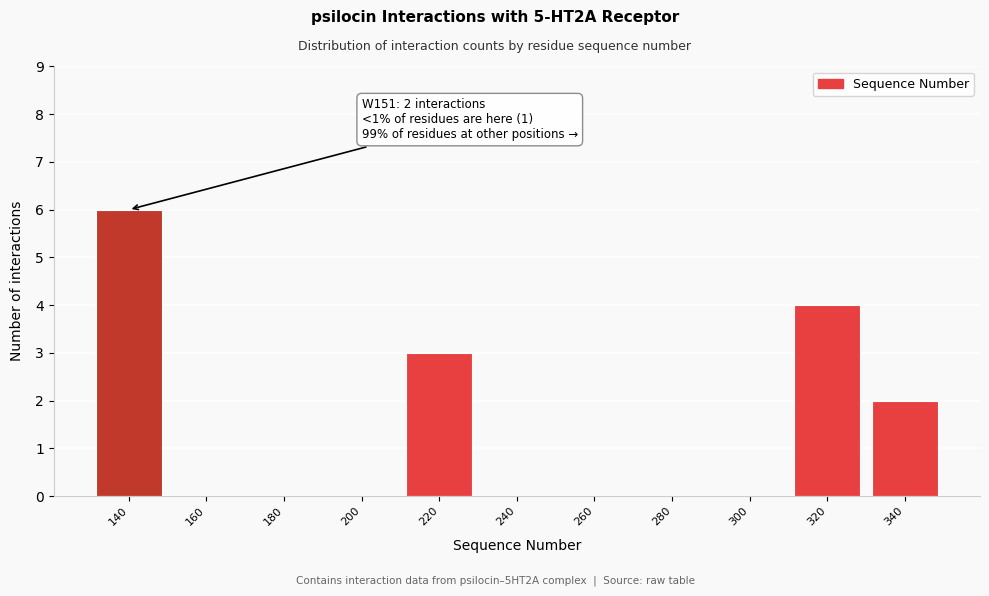

Reading left to right, transcribe all the data shown in this chart.

140=6	160=0	180=0	200=0	220=3	240=0	260=0	280=0	300=0	320=4	340=2